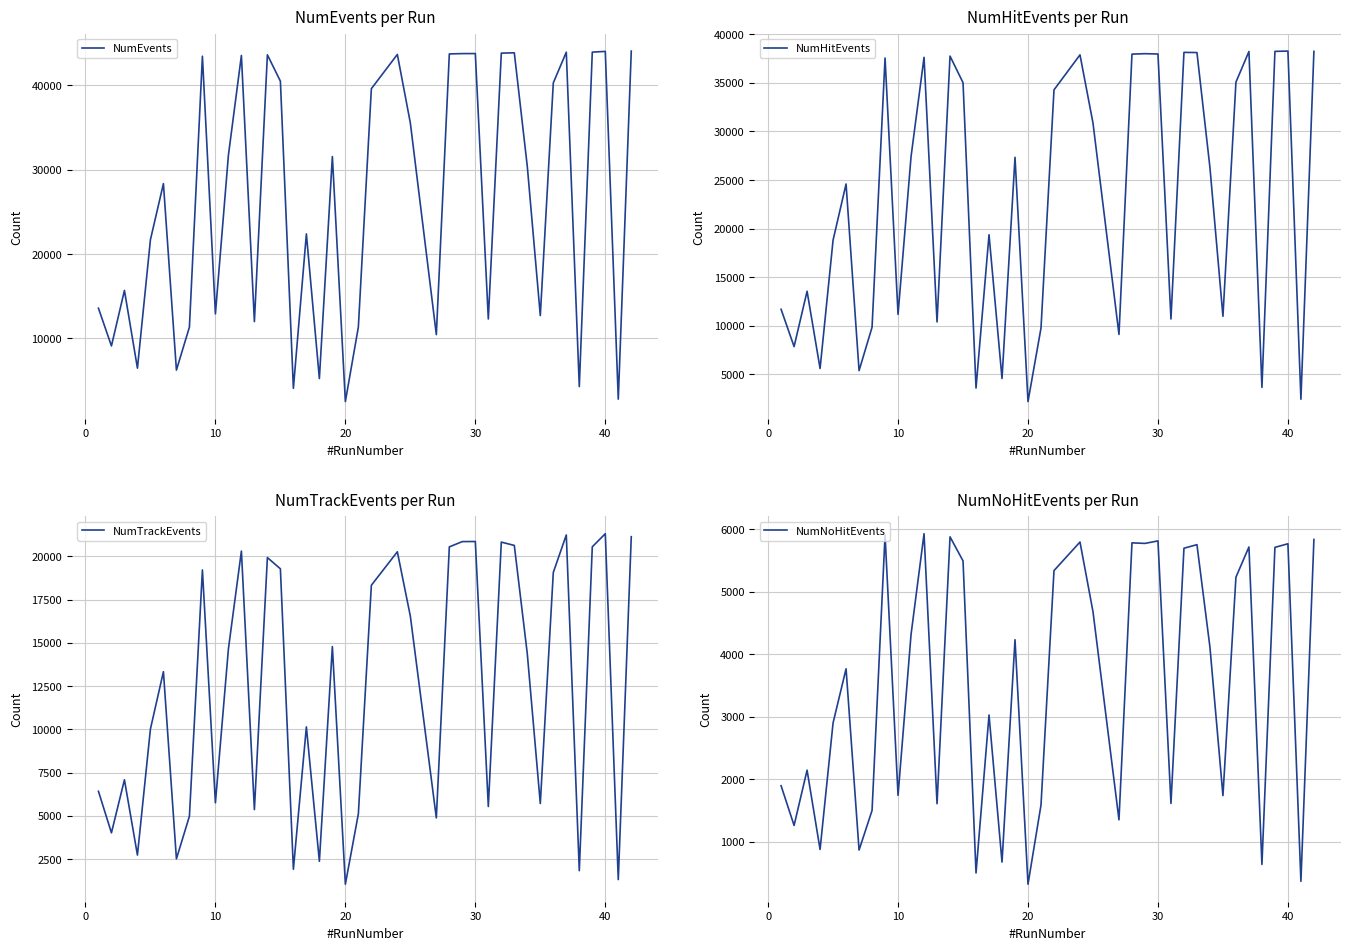

True or false: NumNoHitEvents has more than 2 points higher than both neighbors.

True